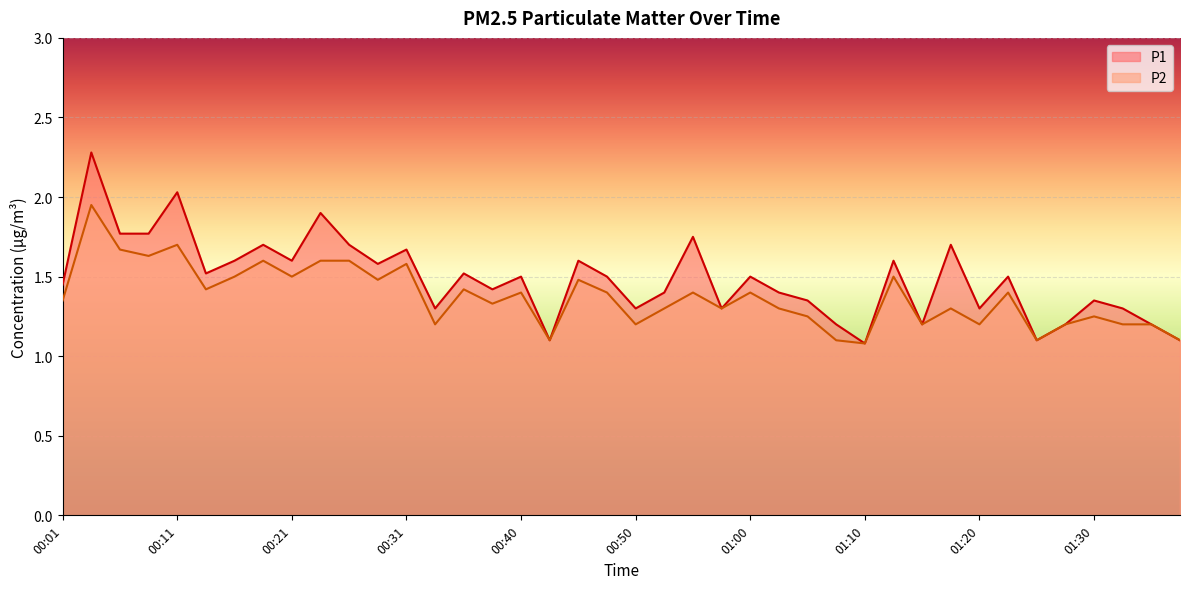

What are all the series names shown in the legend?

P1, P2